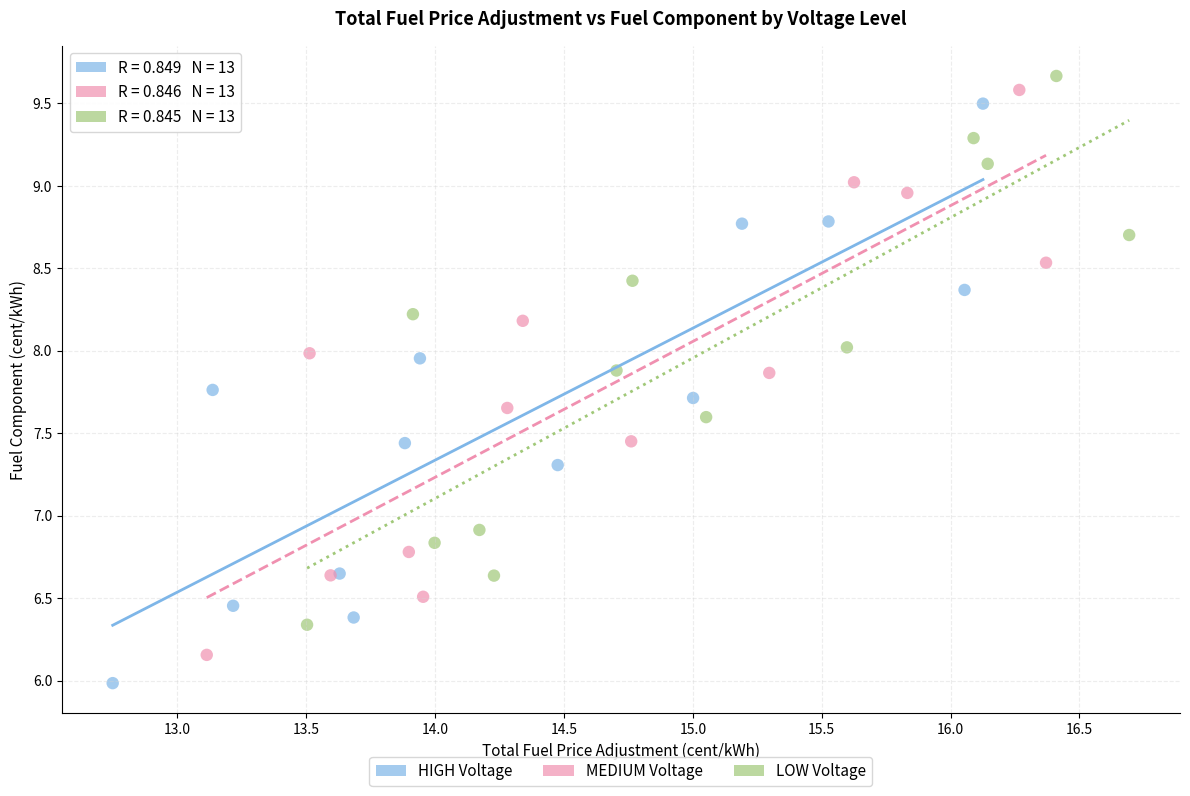

Which series contains the highest Y value?

LOW Voltage